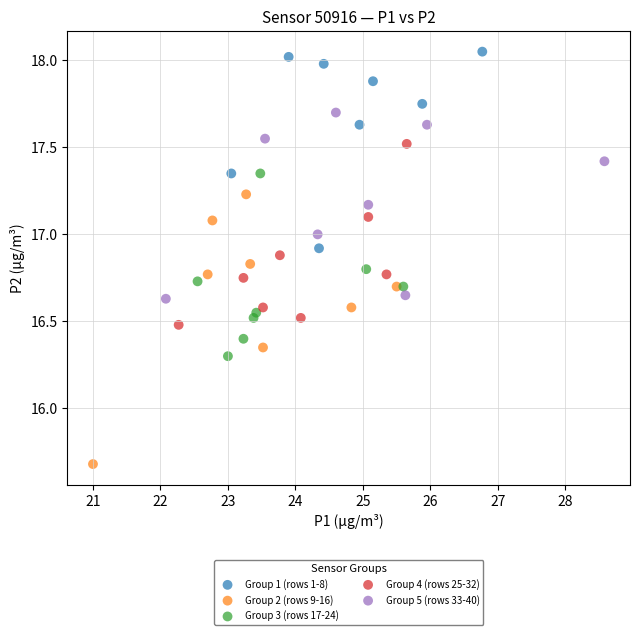

Which series reaches the minimum Y coordinate?

Group 2 (rows 9-16)